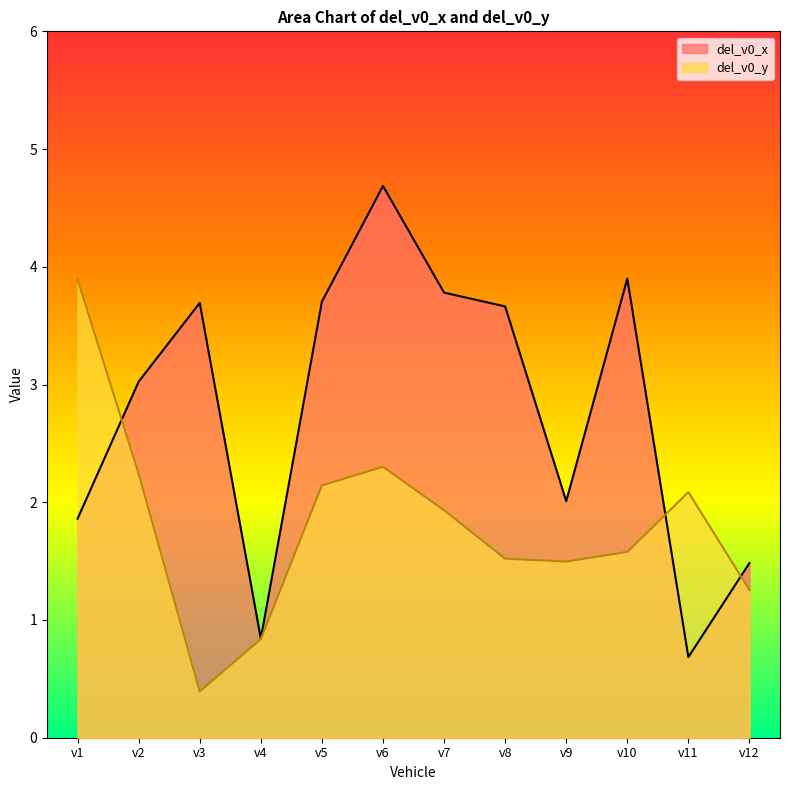

What is the difference between the maximum and minimum values in the del_v0_x series?

4.0